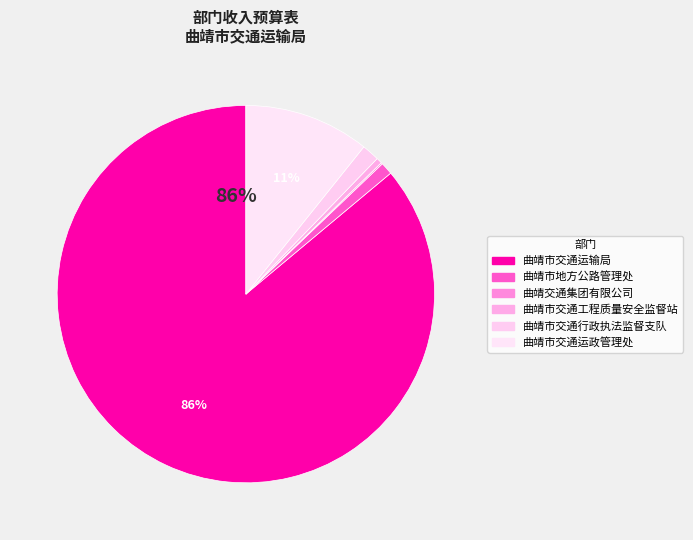

Is there a majority slice in this chart?

Yes